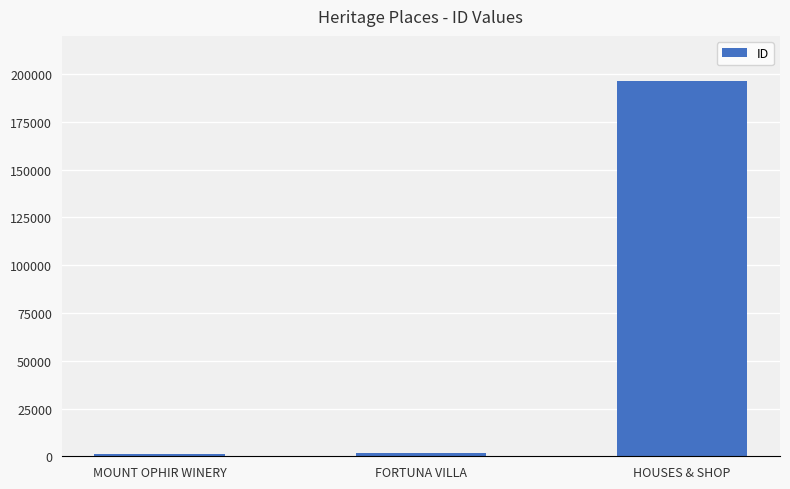

What is the difference between the maximum and minimum values?

195406